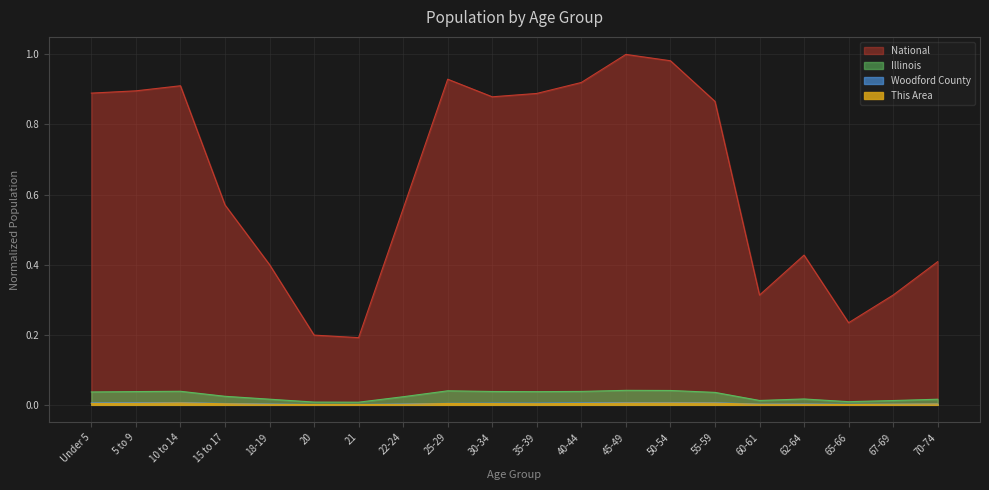

Reading left to right, list all the values displayed in this chart.

This Area: Under 5=0.0	5 to 9=0.0	10 to 14=0.0	15 to 17=0.0	18-19=0.0	20=0.0	21=0.0	22-24=0.0	25-29=0.0	30-34=0.0	35-39=0.0	40-44=0.0	45-49=0.0	50-54=0.0	55-59=0.0	60-61=0.0	62-64=0.0	65-66=0.0	67-69=0.0	70-74=0.0
Woodford County: Under 5=0.0	5 to 9=0.0	10 to 14=0.0	15 to 17=0.0	18-19=0.0	20=0.0	21=0.0	22-24=0.0	25-29=0.0	30-34=0.0	35-39=0.0	40-44=0.0	45-49=0.0	50-54=0.0	55-59=0.0	60-61=0.0	62-64=0.0	65-66=0.0	67-69=0.0	70-74=0.0
Illinois: Under 5=0.0	5 to 9=0.0	10 to 14=0.0	15 to 17=0.0	18-19=0.0	20=0.0	21=0.0	22-24=0.0	25-29=0.0	30-34=0.0	35-39=0.0	40-44=0.0	45-49=0.0	50-54=0.0	55-59=0.0	60-61=0.0	62-64=0.0	65-66=0.0	67-69=0.0	70-74=0.0
National: Under 5=0.9	5 to 9=0.9	10 to 14=0.9	15 to 17=0.6	18-19=0.4	20=0.2	21=0.2	22-24=0.6	25-29=0.9	30-34=0.9	35-39=0.9	40-44=0.9	45-49=1.0	50-54=1.0	55-59=0.9	60-61=0.3	62-64=0.4	65-66=0.2	67-69=0.3	70-74=0.4